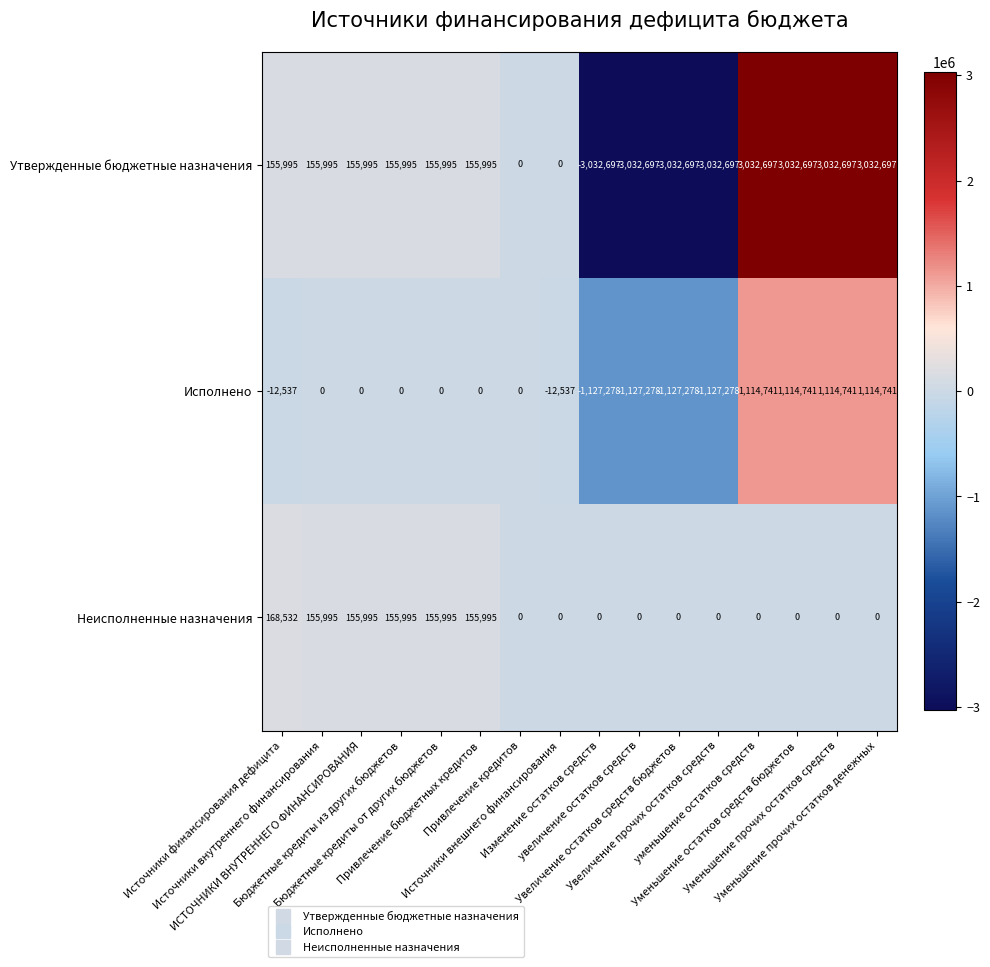

What is the highest value of the Исполнено series?

1114741